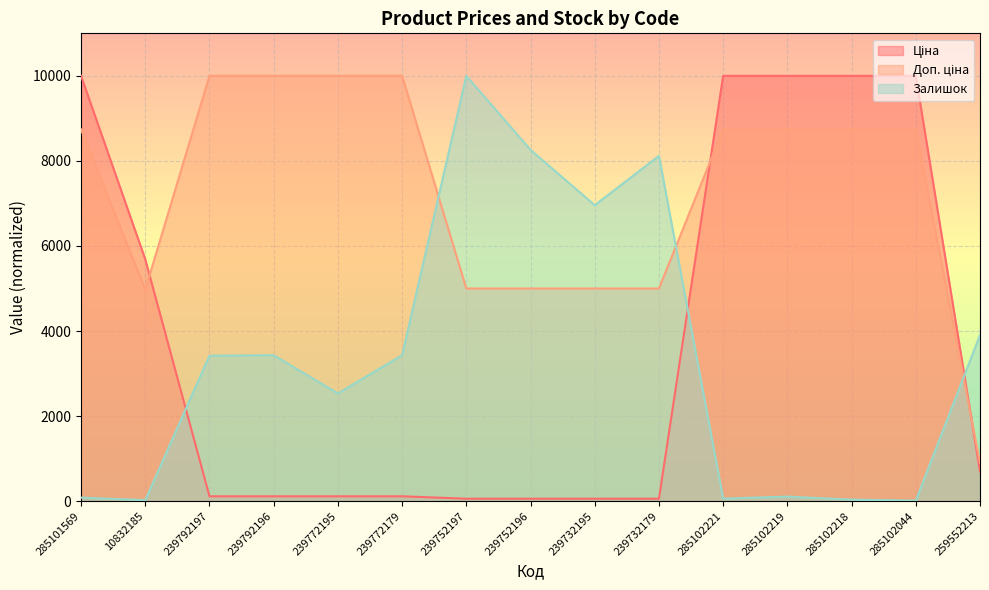

Rank the series at 239752196 from lowest to highest value.

Ціна, Доп. ціна, Залишок